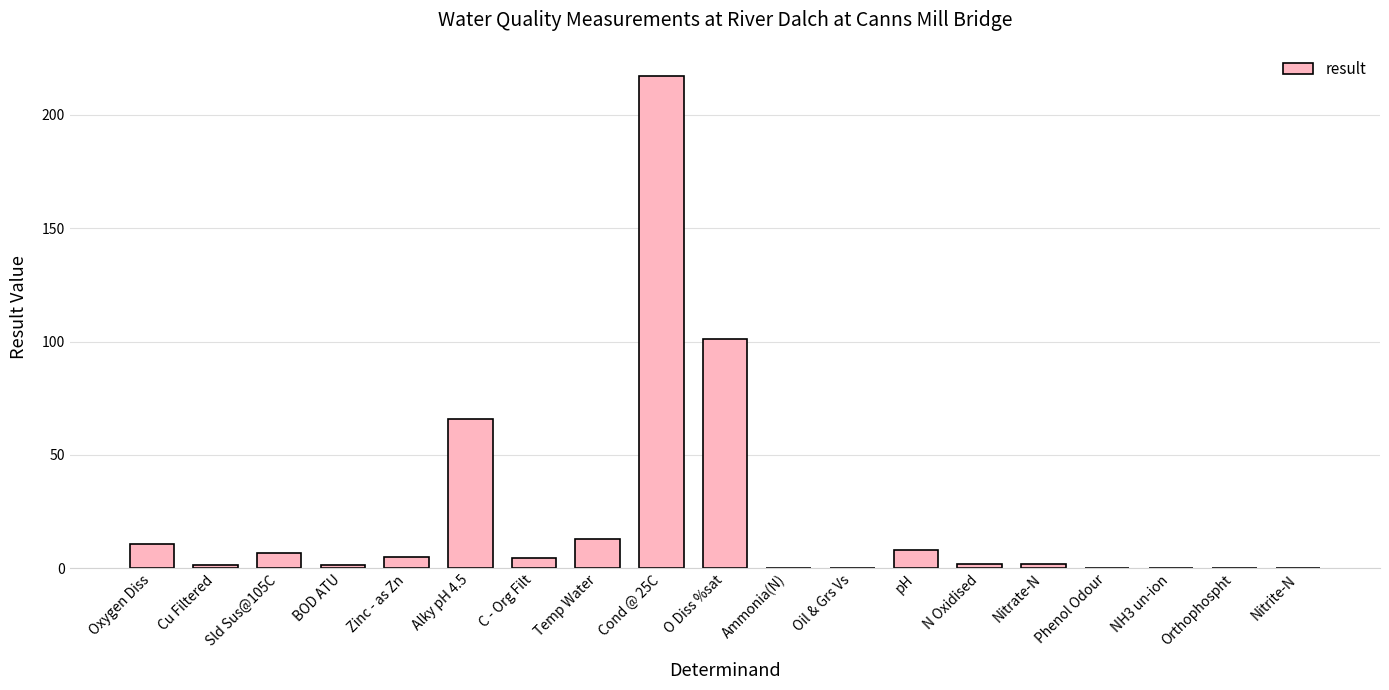

Which has a higher value, Ammonia(N) or Oxygen Diss?

Oxygen Diss